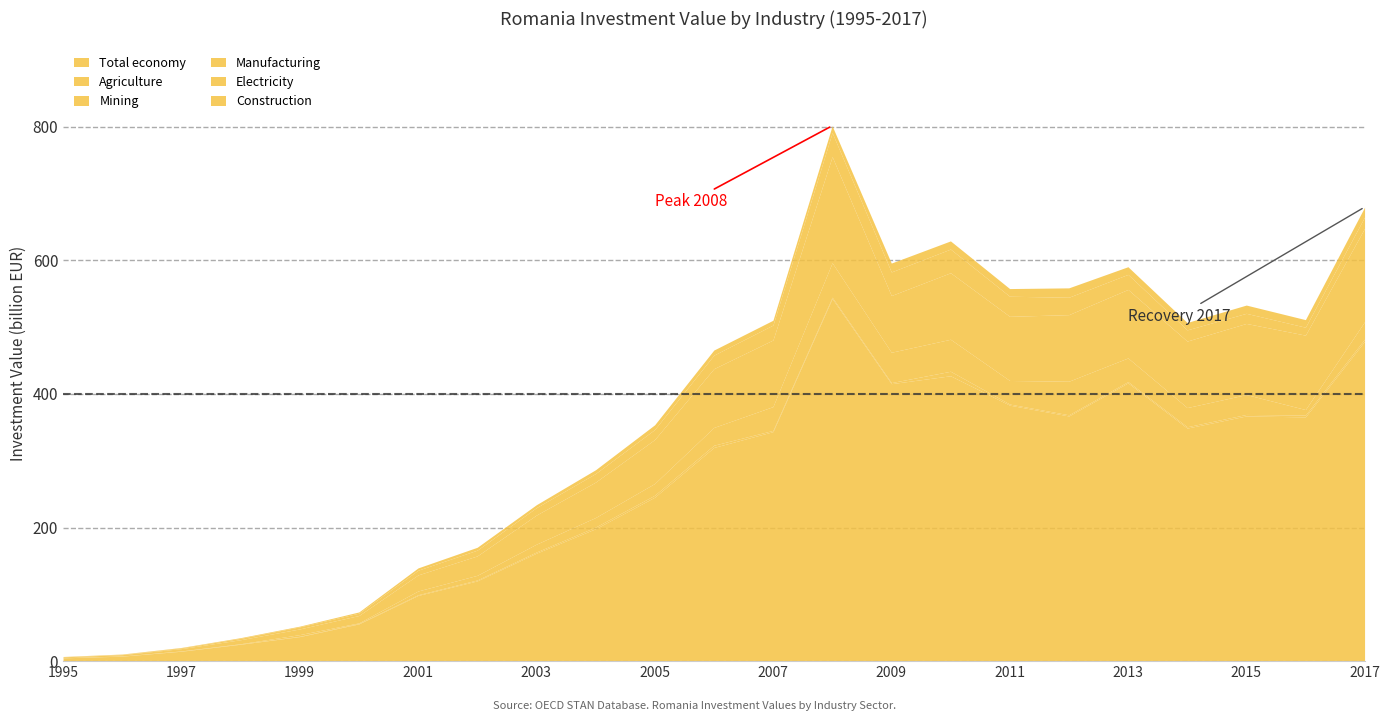

Does the chart have visible grid lines?

Yes